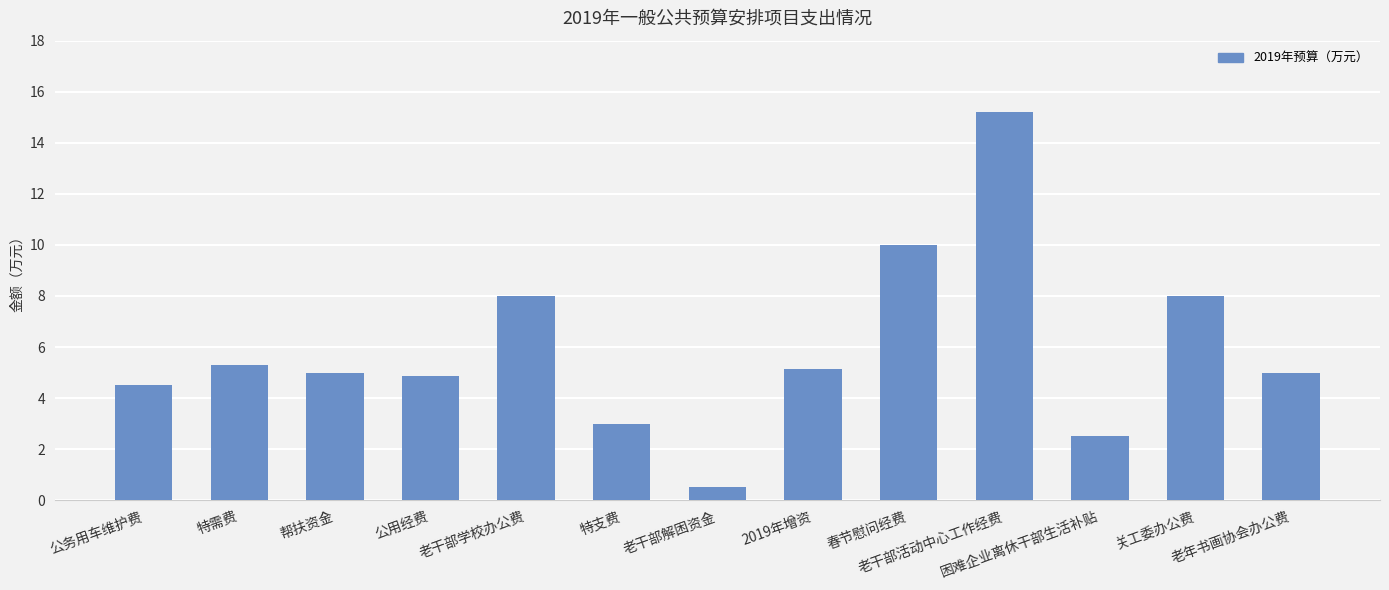

What is the maximum value shown in the chart?

15.2